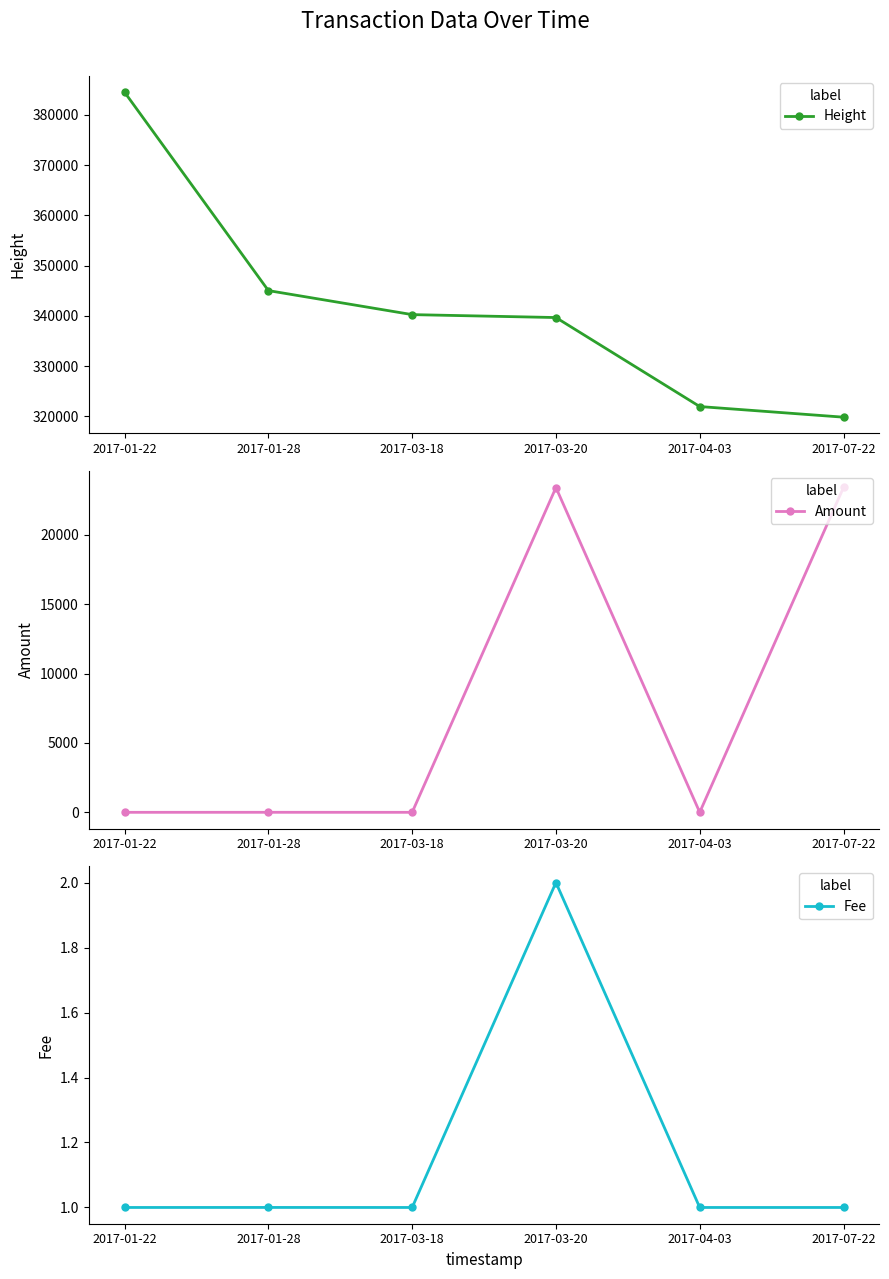

In Fee, how many points are higher than both neighbors (excluding endpoints)?

2